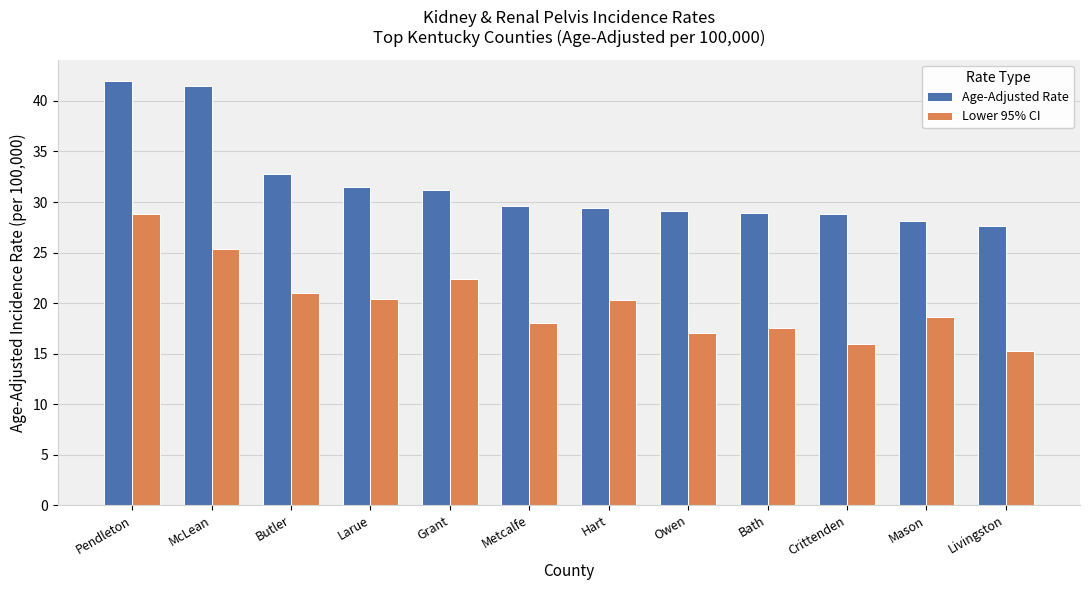

What is the sum of the Age-Adjusted Rate values at Butler and Pendleton?

74.8